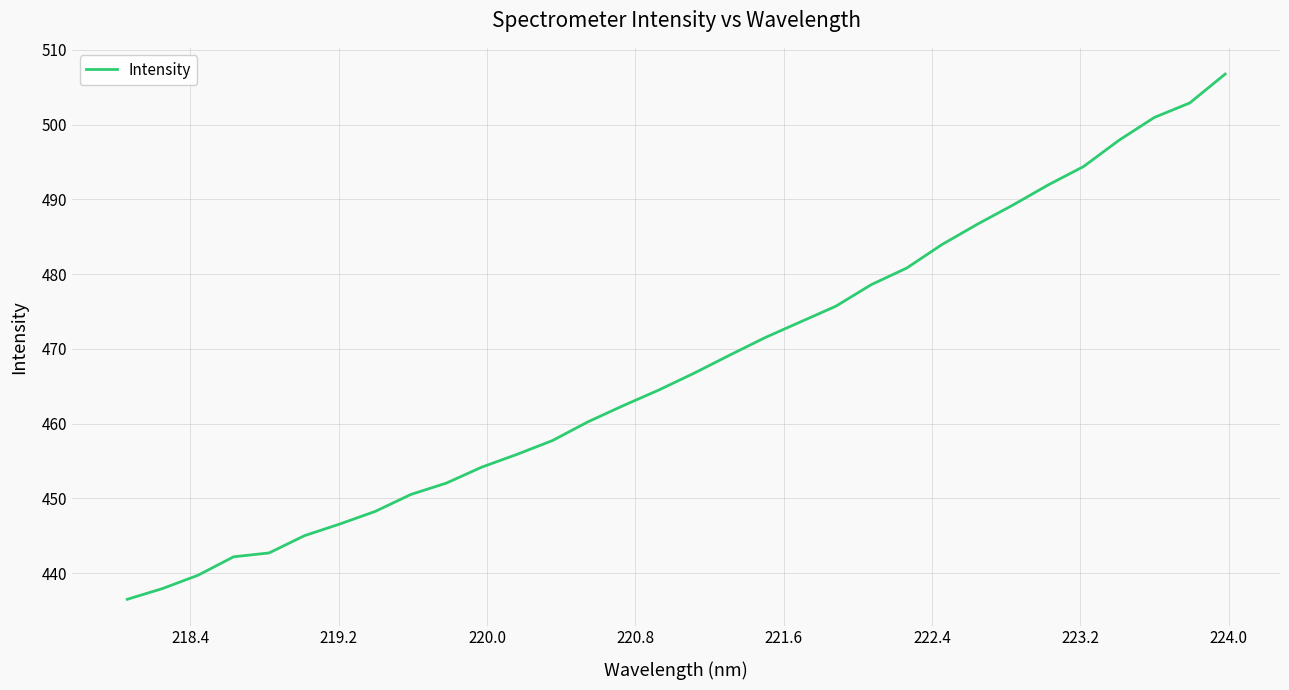

What is the difference between the maximum and minimum values?

70.3